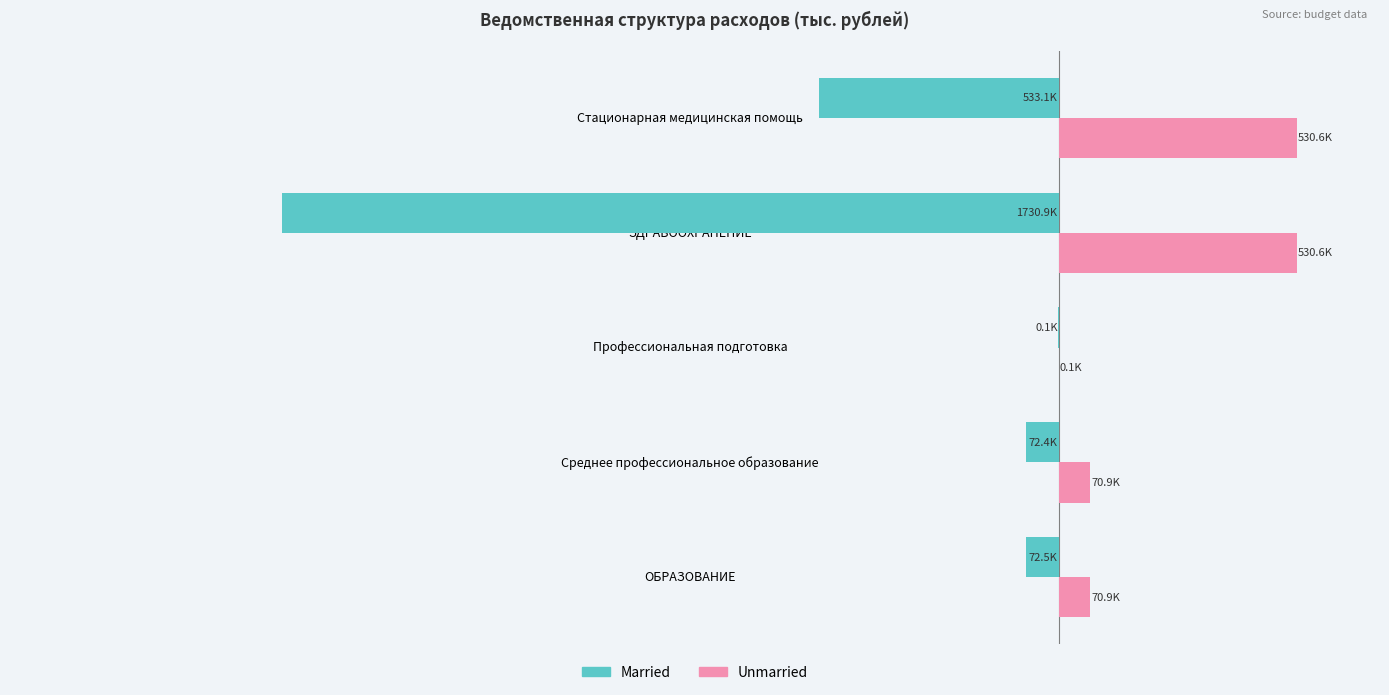

What is the lowest value of the Married series?

-1730886.6